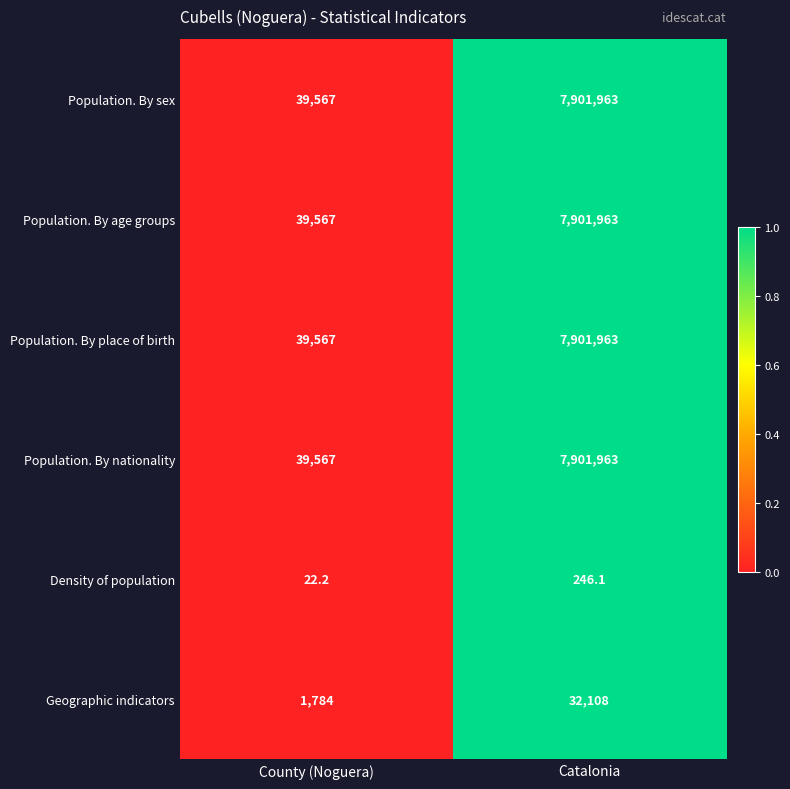

List the labels in order of Population. By place of birth value, largest first.

Catalonia, County (Noguera)